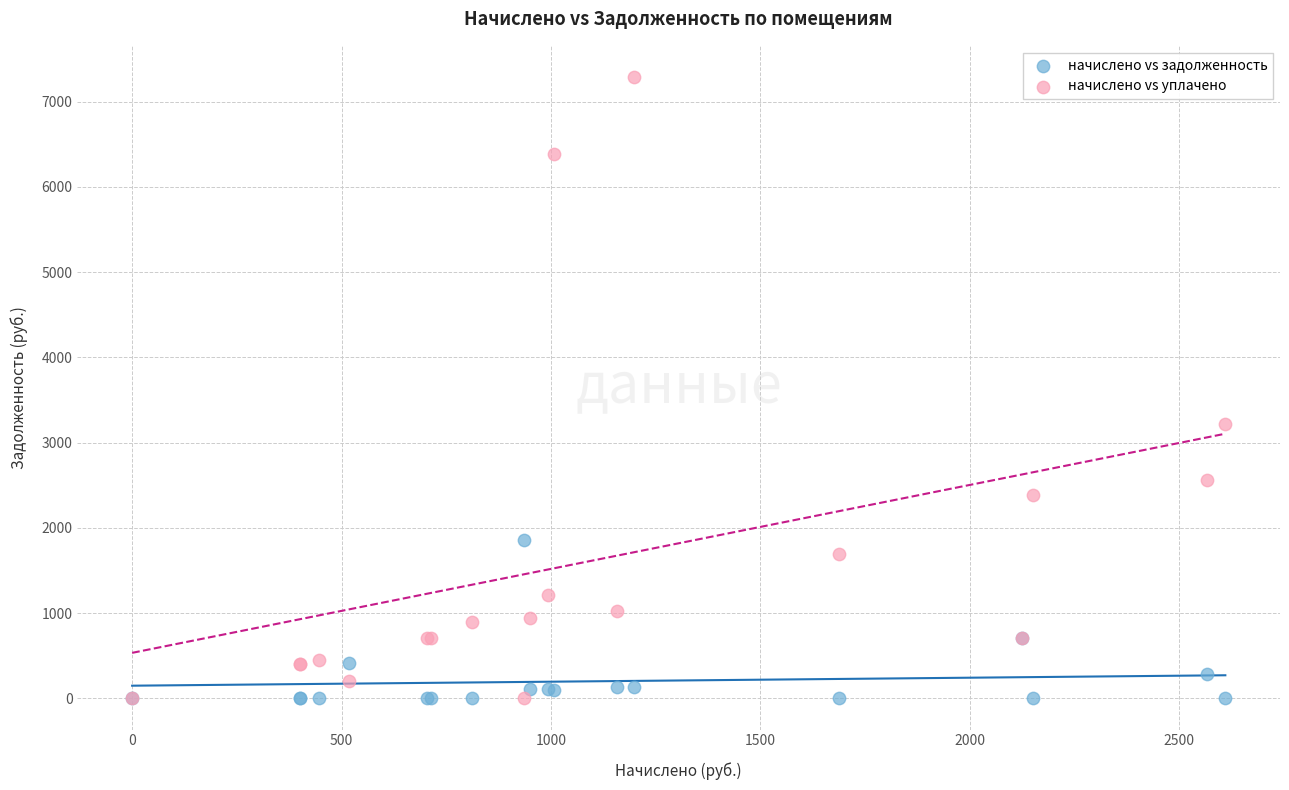

Across all series, what Y value is closest to 3645?

3213.9